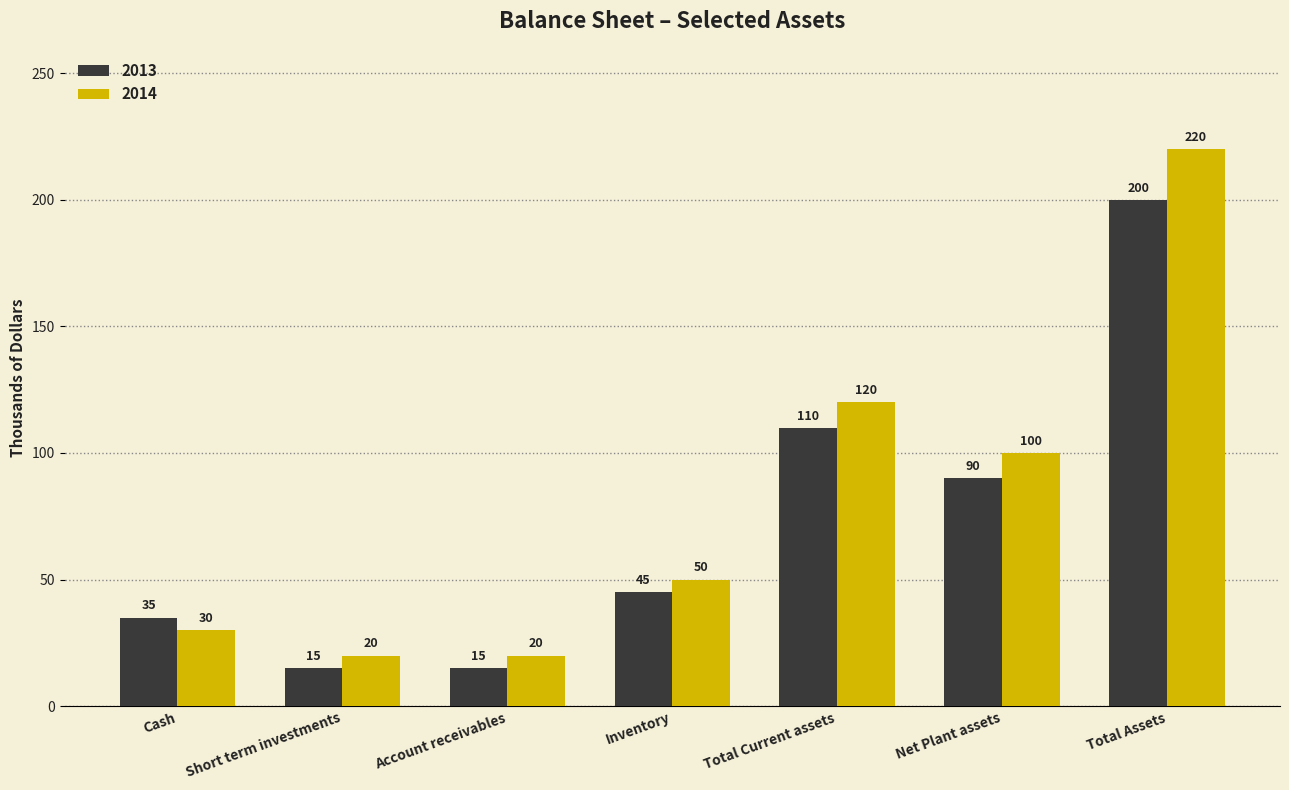

What is the difference between the maximum and second lowest values in the 2013 series?

185